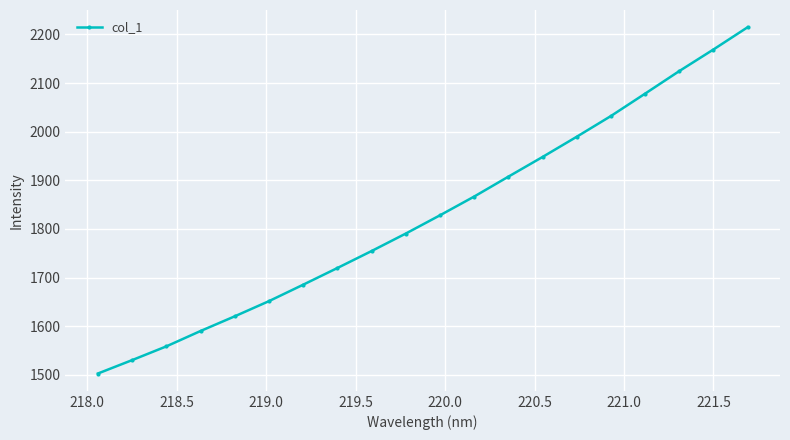

What is the maximum value shown in the chart?

2214.5